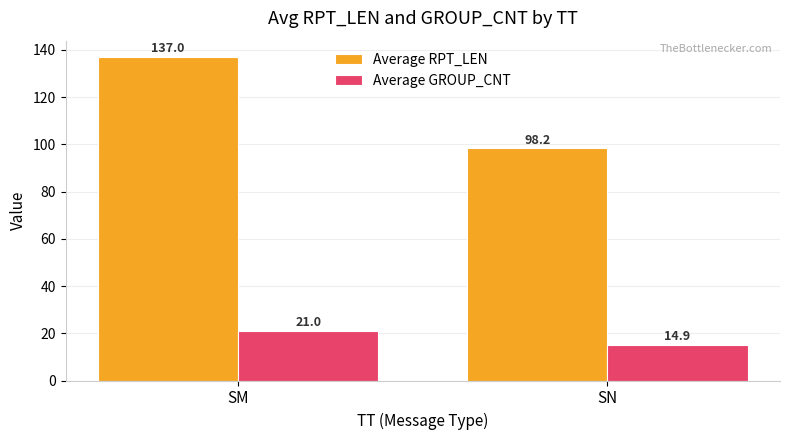

Is it true that Average GROUP_CNT equals 9.7 at SM?

False